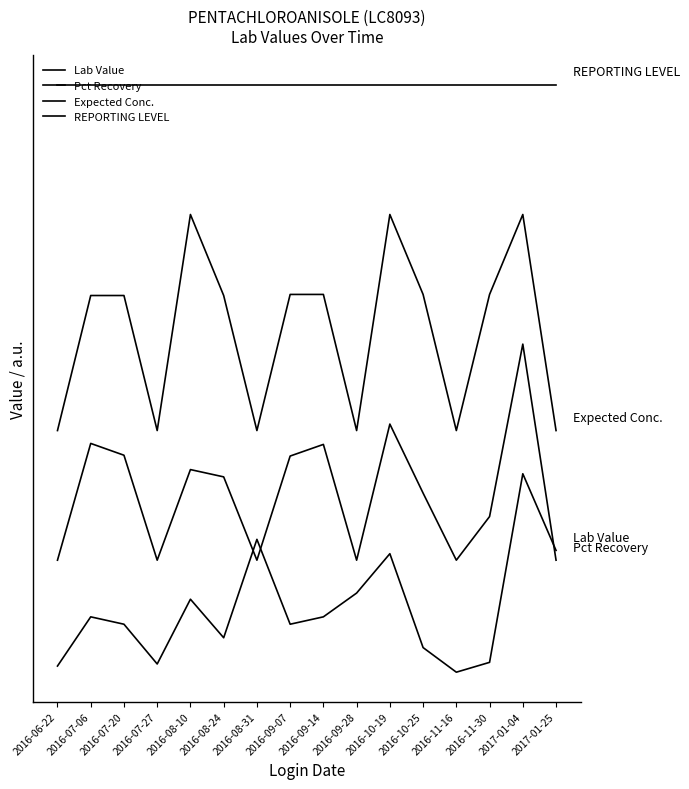

What is the difference between the highest and lowest values at 2017-01-25?

2.2